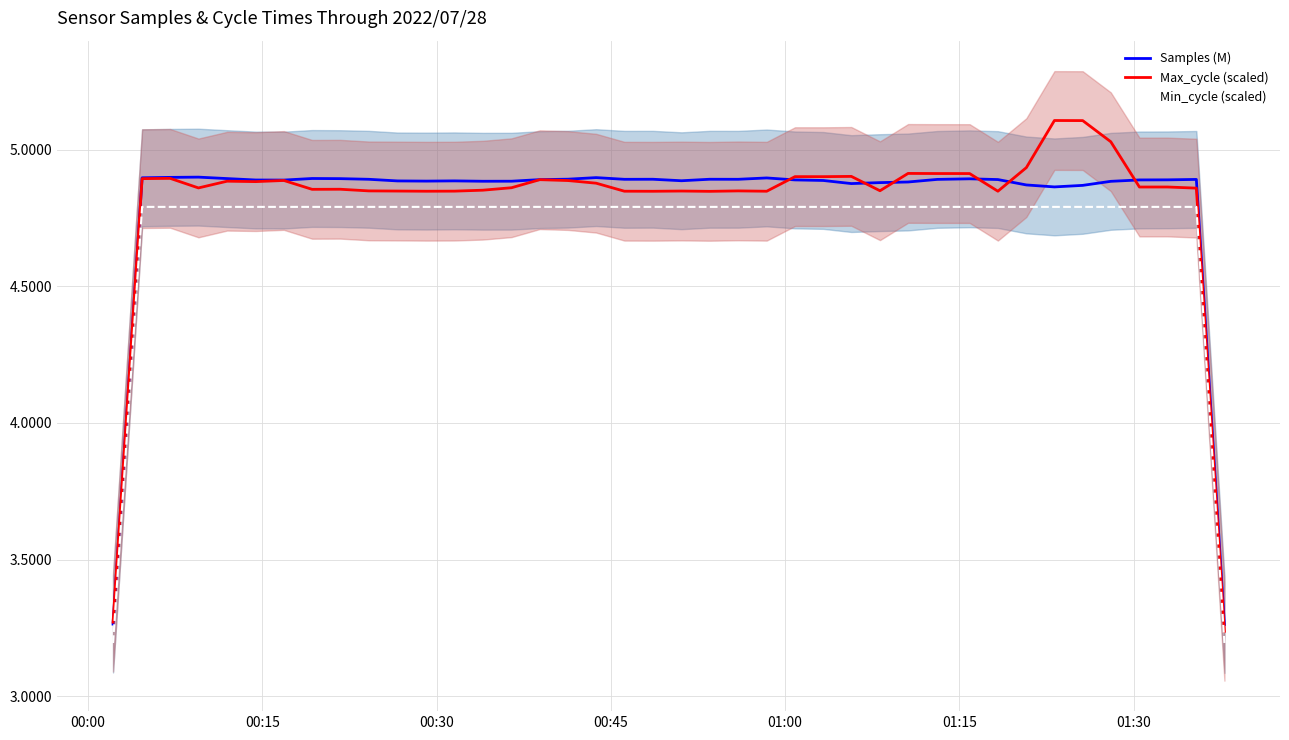

Reading left to right, list all the values displayed in this chart.

Samples (M): 3.3	4.9	4.9	4.9	4.9	4.9	4.9	4.9	4.9	4.9	4.9	4.9	4.9	4.9	4.9	4.9	4.9	4.9	4.9	4.9	4.9	4.9	4.9	4.9	4.9	4.9	4.9	4.9	4.9	4.9	4.9	4.9	4.9	4.9	4.9	4.9	4.9	4.9	4.9	3.3
Max_cycle (scaled): 3.3	4.9	4.9	4.9	4.9	4.9	4.9	4.9	4.9	4.9	4.8	4.8	4.8	4.9	4.9	4.9	4.9	4.9	4.8	4.8	4.8	4.8	4.9	4.8	4.9	4.9	4.9	4.9	4.9	4.9	4.9	4.8	4.9	5.1	5.1	5.0	4.9	4.9	4.9	3.2
Min_cycle (scaled): 3.2	4.8	4.8	4.8	4.8	4.8	4.8	4.8	4.8	4.8	4.8	4.8	4.8	4.8	4.8	4.8	4.8	4.8	4.8	4.8	4.8	4.8	4.8	4.8	4.8	4.8	4.8	4.8	4.8	4.8	4.8	4.8	4.8	4.8	4.8	4.8	4.8	4.8	4.8	3.2